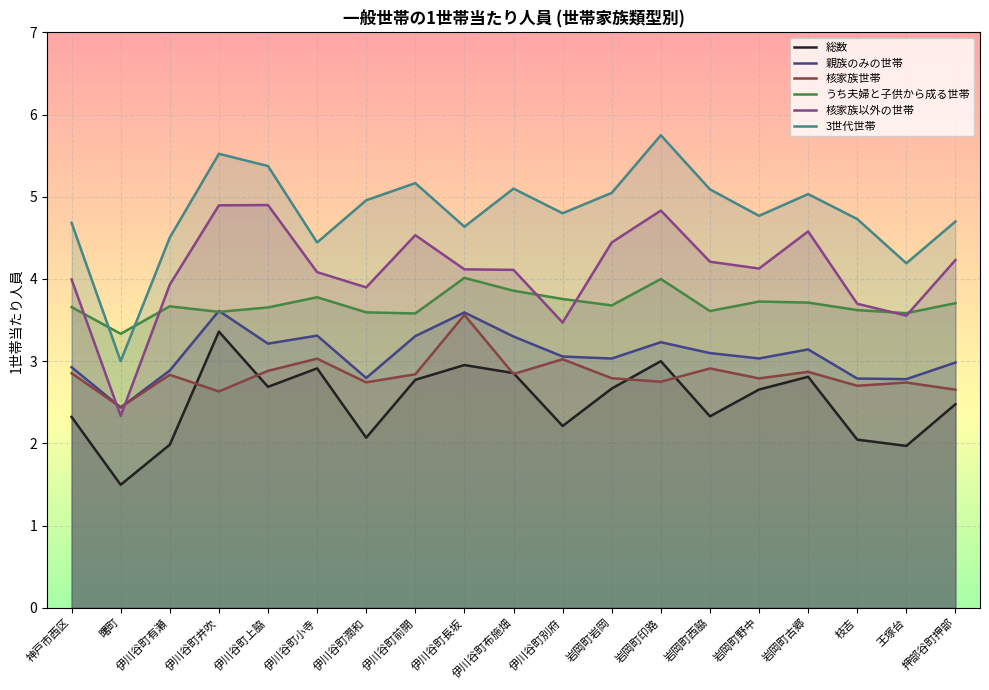

Rank the categories by 核家族以外の世帯 value from lowest to highest.

曙町, 伊川谷町別府, 王塚台, 枝吉, 伊川谷町潤和, 伊川谷町有瀬, 神戸市西区, 伊川谷町小寺, 伊川谷町布施畑, 伊川谷町長坂, 岩岡町野中, 岩岡町西脇, 押部谷町押部, 岩岡町岩岡, 伊川谷町前開, 岩岡町古郷, 岩岡町印路, 伊川谷町井吹, 伊川谷町上脇